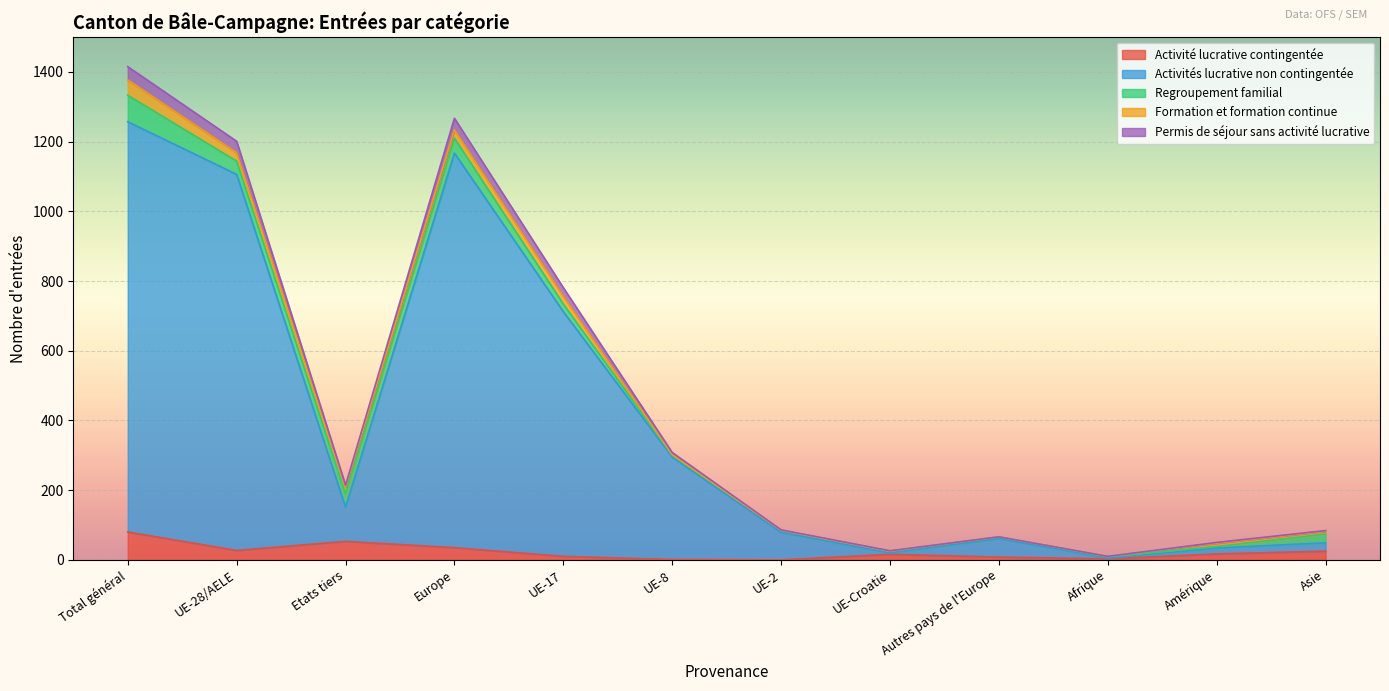

What are all the series names shown in the legend?

Activité lucrative contingentée, Activités lucrative non contingentée, Regroupement familial, Formation et formation continue, Permis de séjour sans activité lucrative